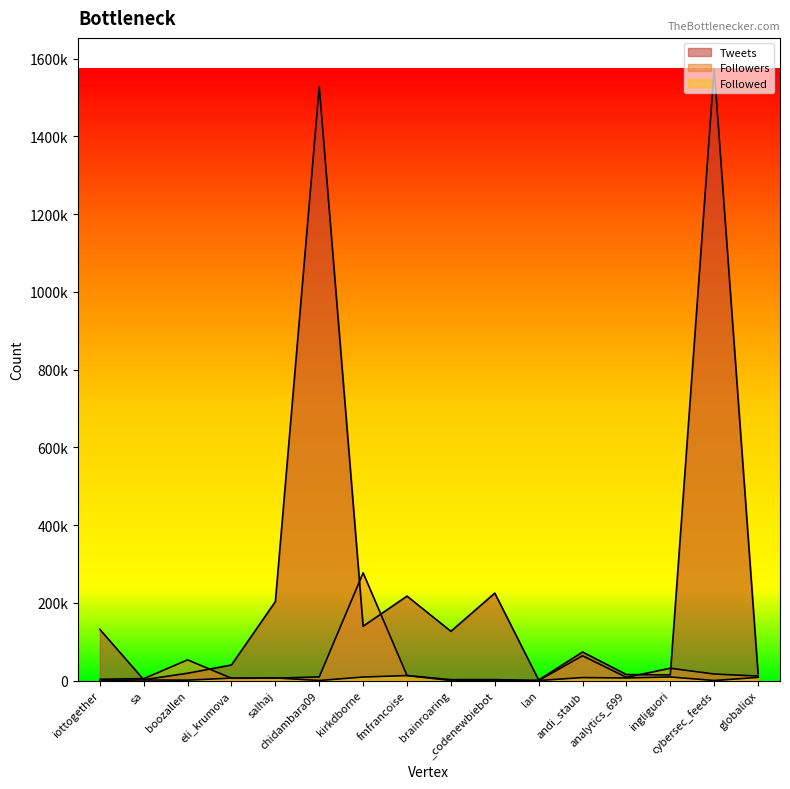

What is the spread (max minus min) of values at lan?

1342